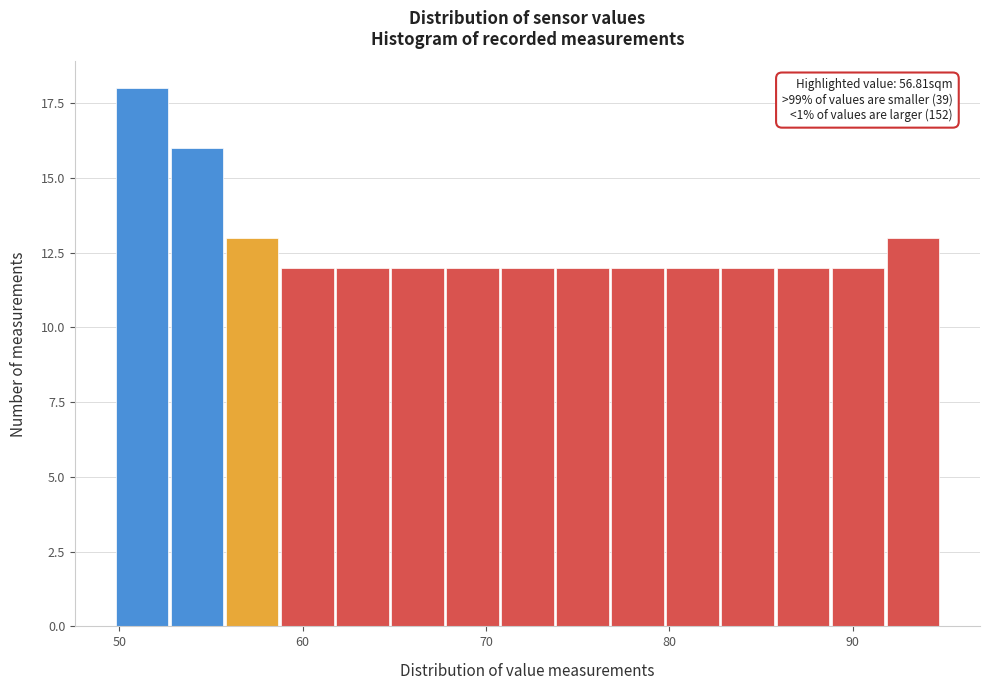

Read against the x-axis, roughly where is the centre of the tallest bar?

51